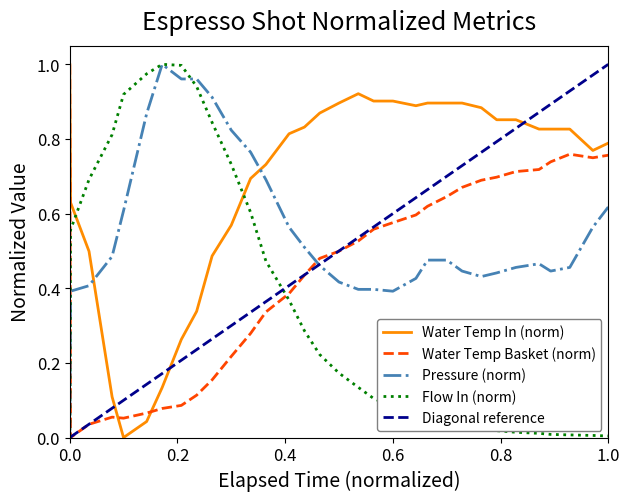

Does the chart display data point markers on the line(s)?

No